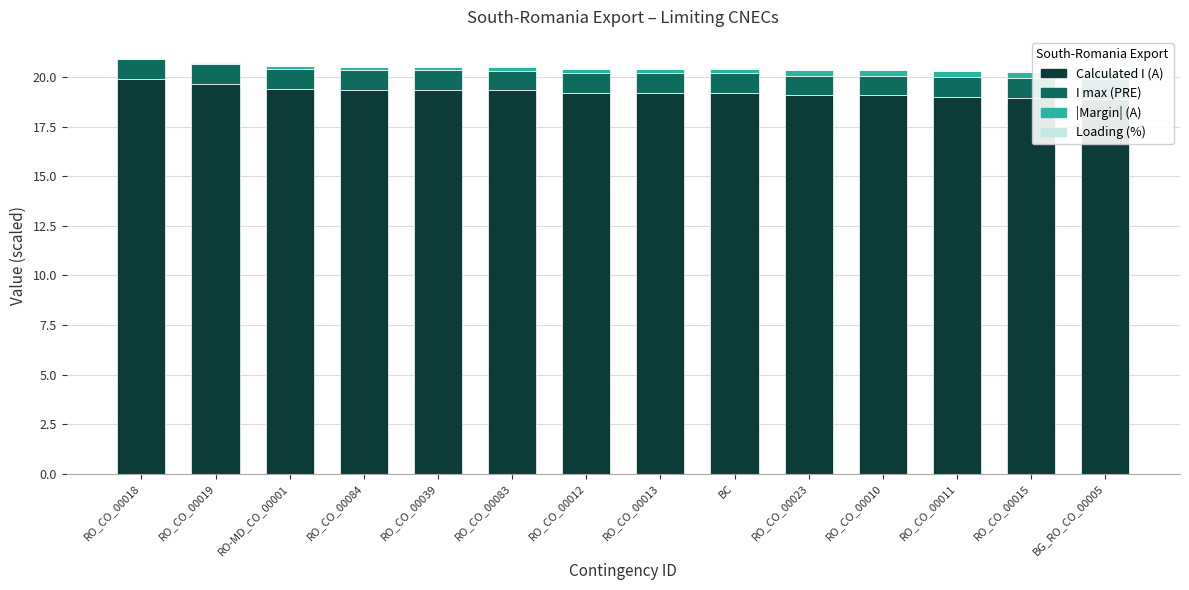

Reading right to left, what are all the values shown in this chart?

Calculated I (A): BG_RO_CO_00005=18.9	RO_CO_00015=18.9	RO_CO_00011=19.0	RO_CO_00010=19.1	RO_CO_00023=19.1	BC=19.2	RO_CO_00013=19.2	RO_CO_00012=19.2	RO_CO_00083=19.3	RO_CO_00039=19.4	RO_CO_00084=19.4	RO-MD_CO_00001=19.4	RO_CO_00019=19.7	RO_CO_00018=19.9
I max (PRE): BG_RO_CO_00005=1.0	RO_CO_00015=1.0	RO_CO_00011=1.0	RO_CO_00010=1.0	RO_CO_00023=1.0	BC=1.0	RO_CO_00013=1.0	RO_CO_00012=1.0	RO_CO_00083=1.0	RO_CO_00039=1.0	RO_CO_00084=1.0	RO-MD_CO_00001=1.0	RO_CO_00019=1.0	RO_CO_00018=1.0
|Margin| (A): BG_RO_CO_00005=0.3	RO_CO_00015=0.3	RO_CO_00011=0.3	RO_CO_00010=0.3	RO_CO_00023=0.3	BC=0.2	RO_CO_00013=0.2	RO_CO_00012=0.2	RO_CO_00083=0.2	RO_CO_00039=0.2	RO_CO_00084=0.2	RO-MD_CO_00001=0.2	RO_CO_00019=0.1	RO_CO_00018=0.0
Loading (%): BG_RO_CO_00005=0.0	RO_CO_00015=0.0	RO_CO_00011=0.0	RO_CO_00010=0.0	RO_CO_00023=0.0	BC=0.0	RO_CO_00013=0.0	RO_CO_00012=0.0	RO_CO_00083=0.0	RO_CO_00039=0.0	RO_CO_00084=0.0	RO-MD_CO_00001=0.0	RO_CO_00019=0.0	RO_CO_00018=0.1